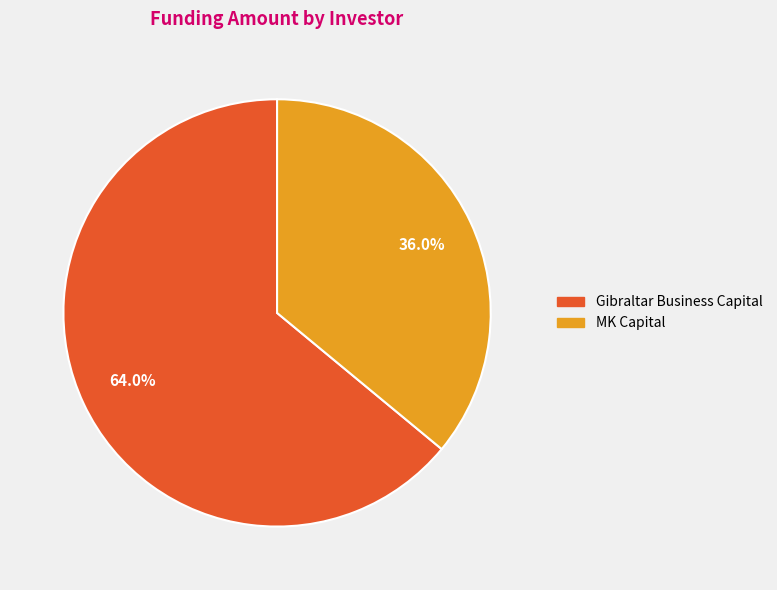

Which slice is the largest?

Gibraltar Business Capital